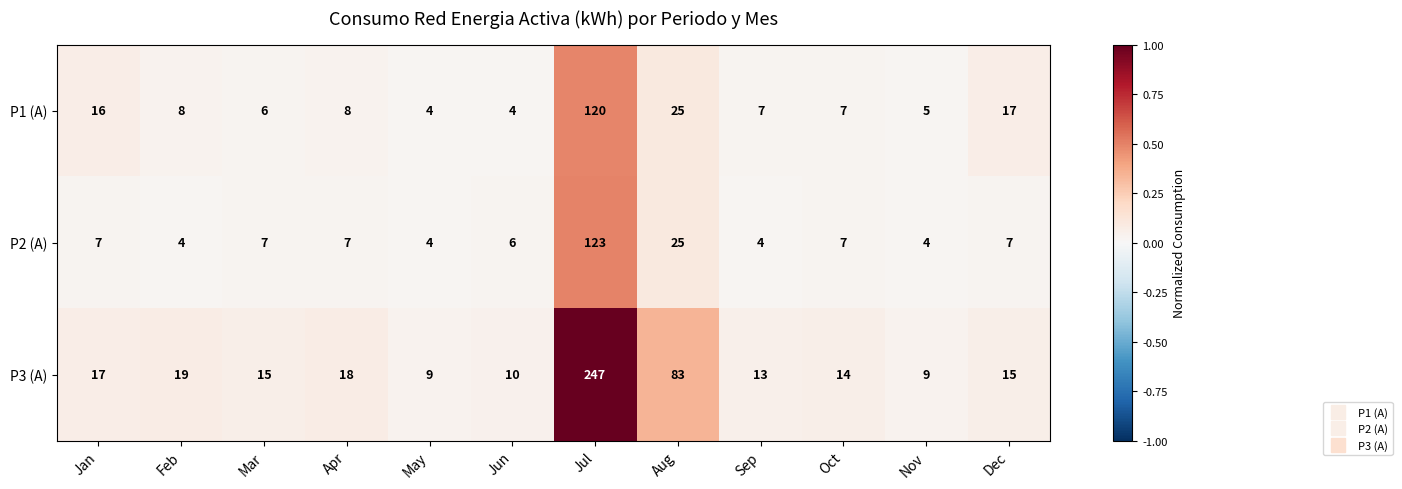

Which series has the largest total across all categories?

P3 (A)